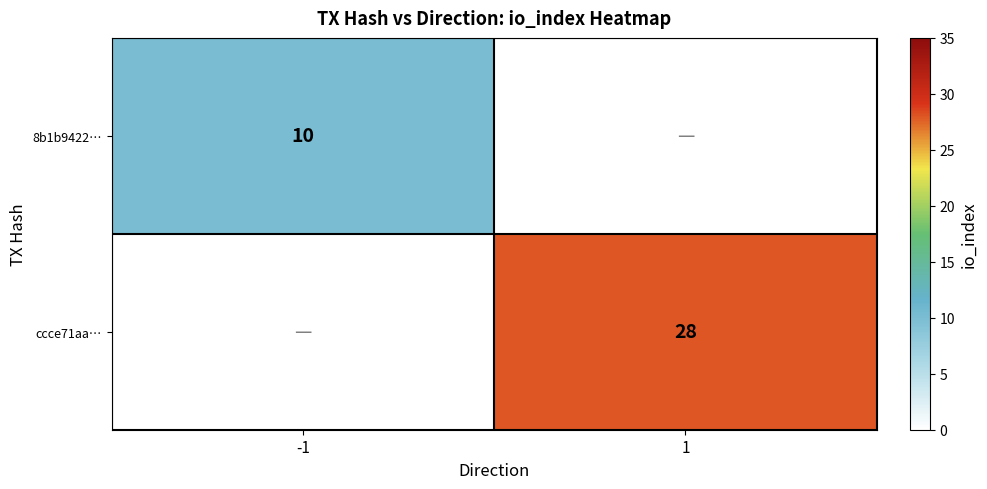

True or false: ccce71aa… has a value of 11 at 1.

False